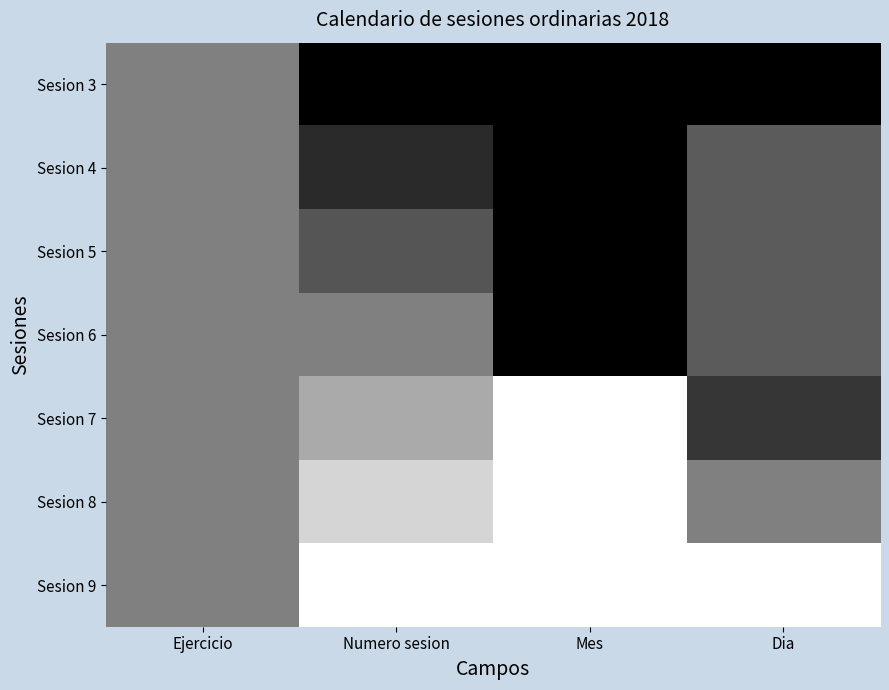

Which label corresponds to the smallest value in the chart?

Numero sesion